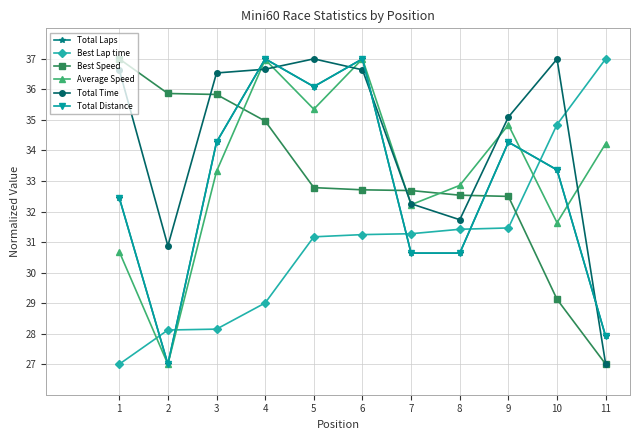

What is the approximate value of Total Distance at 7?

30.6